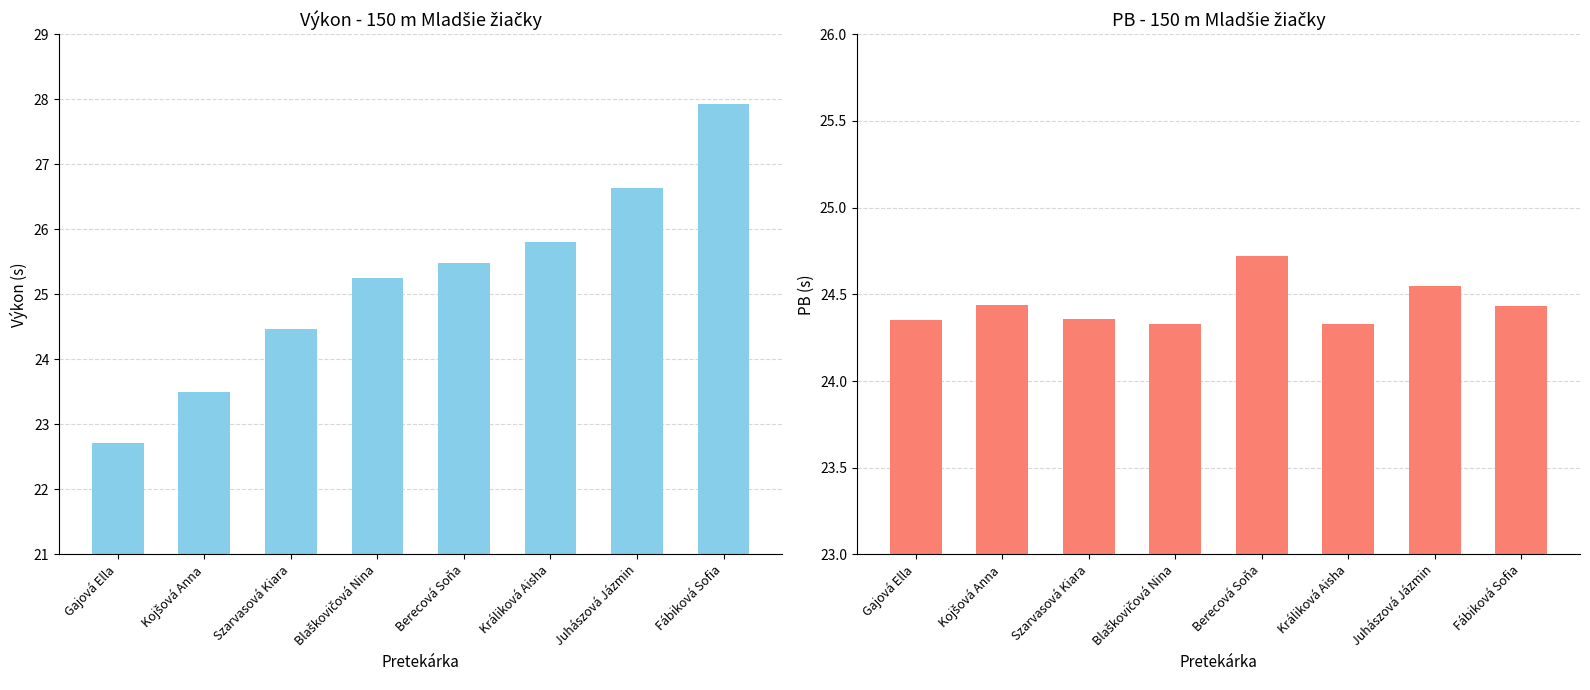

What is the maximum value for PB?

24.7